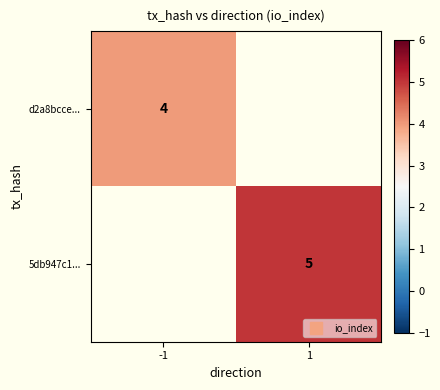

What is the maximum value shown in the chart?

5.0